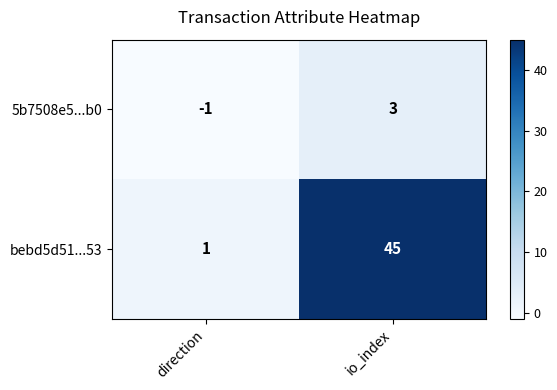

At which label is 5b7508e5...b0 closest to 1?

direction